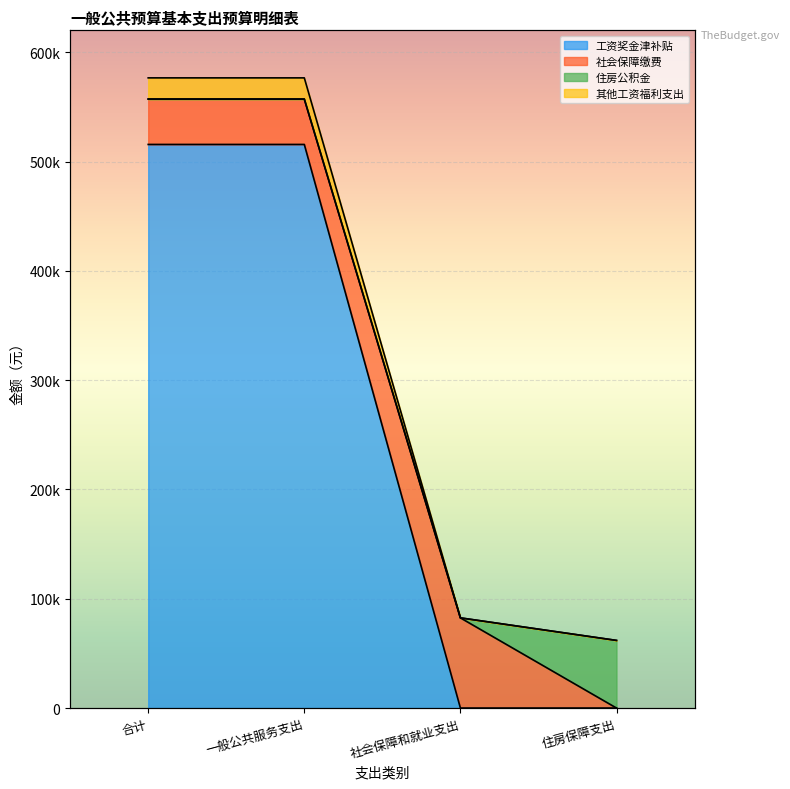

True or false: 其他工资福利支出 and 工资奖金津补贴 cross at least once.

False